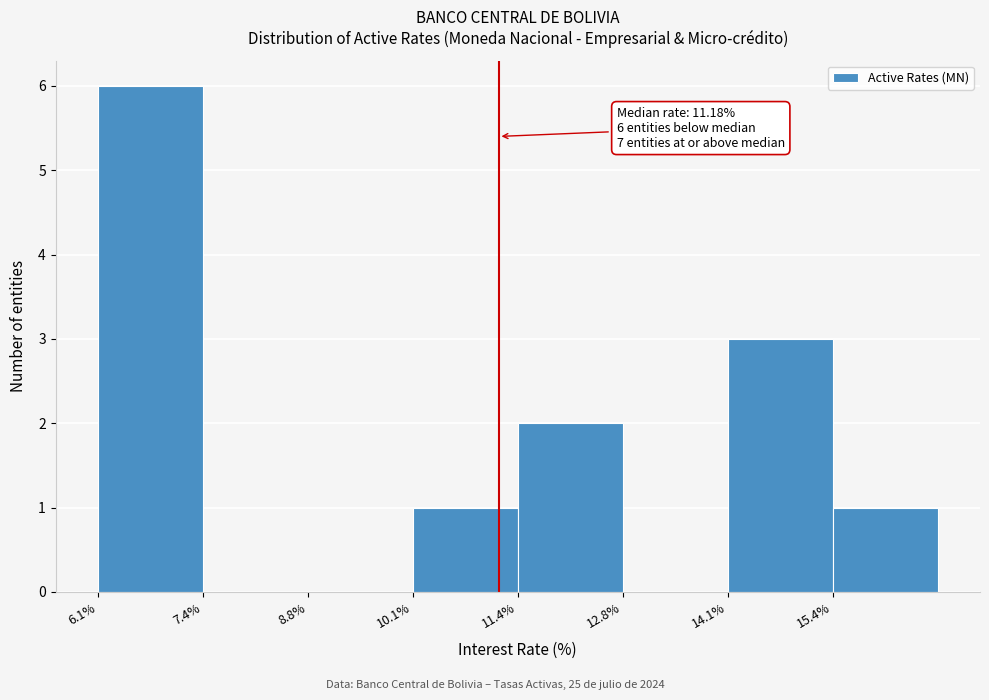

Which range on the x-axis has the tallest bar?

6.0 to 7.4